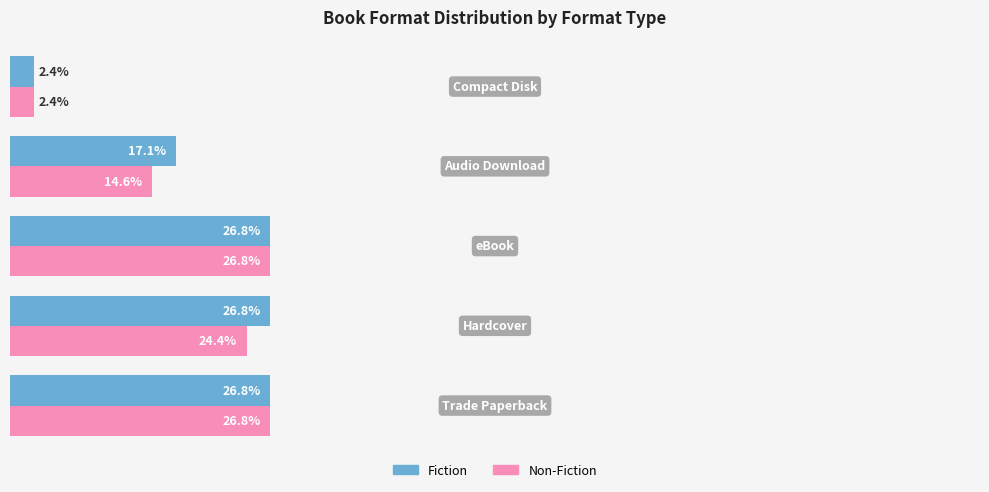

Which series has the largest total across all categories?

Fiction